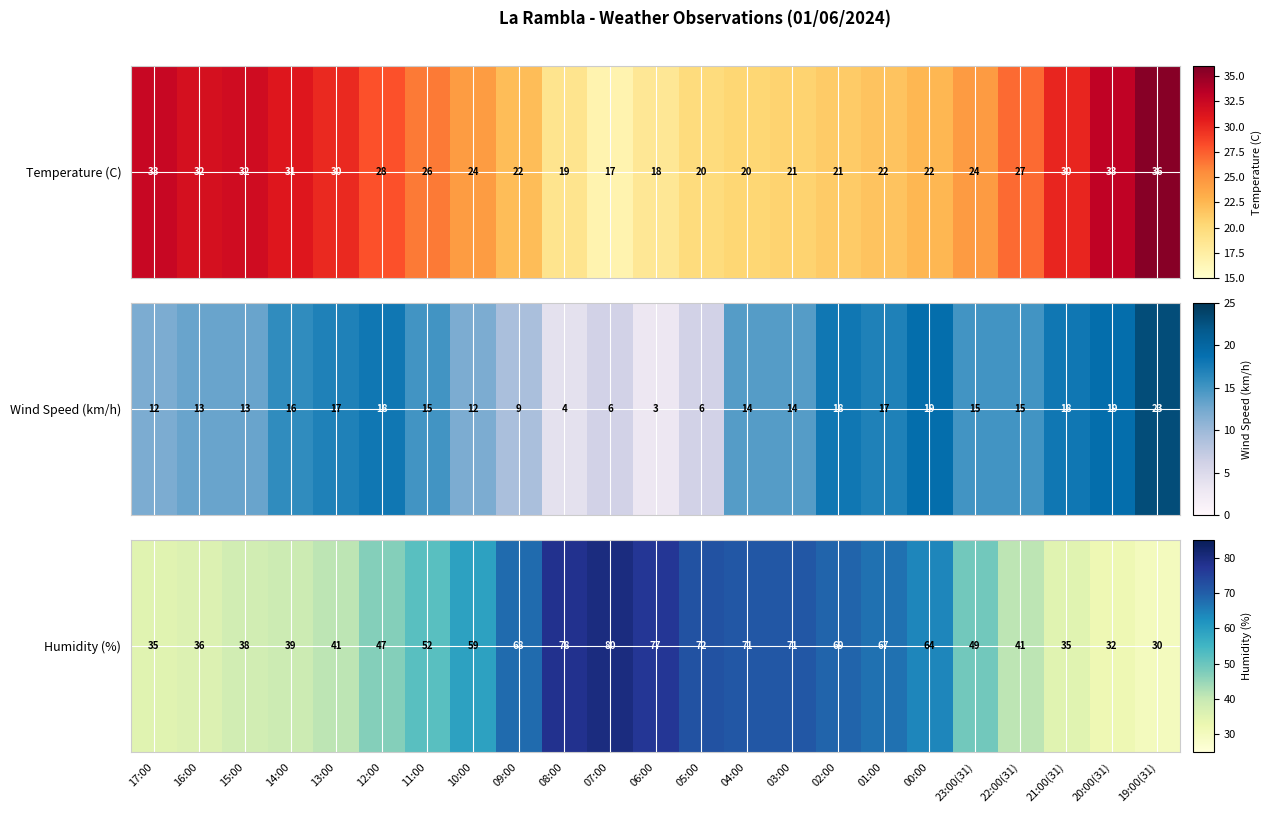

How many values are below 52?

11